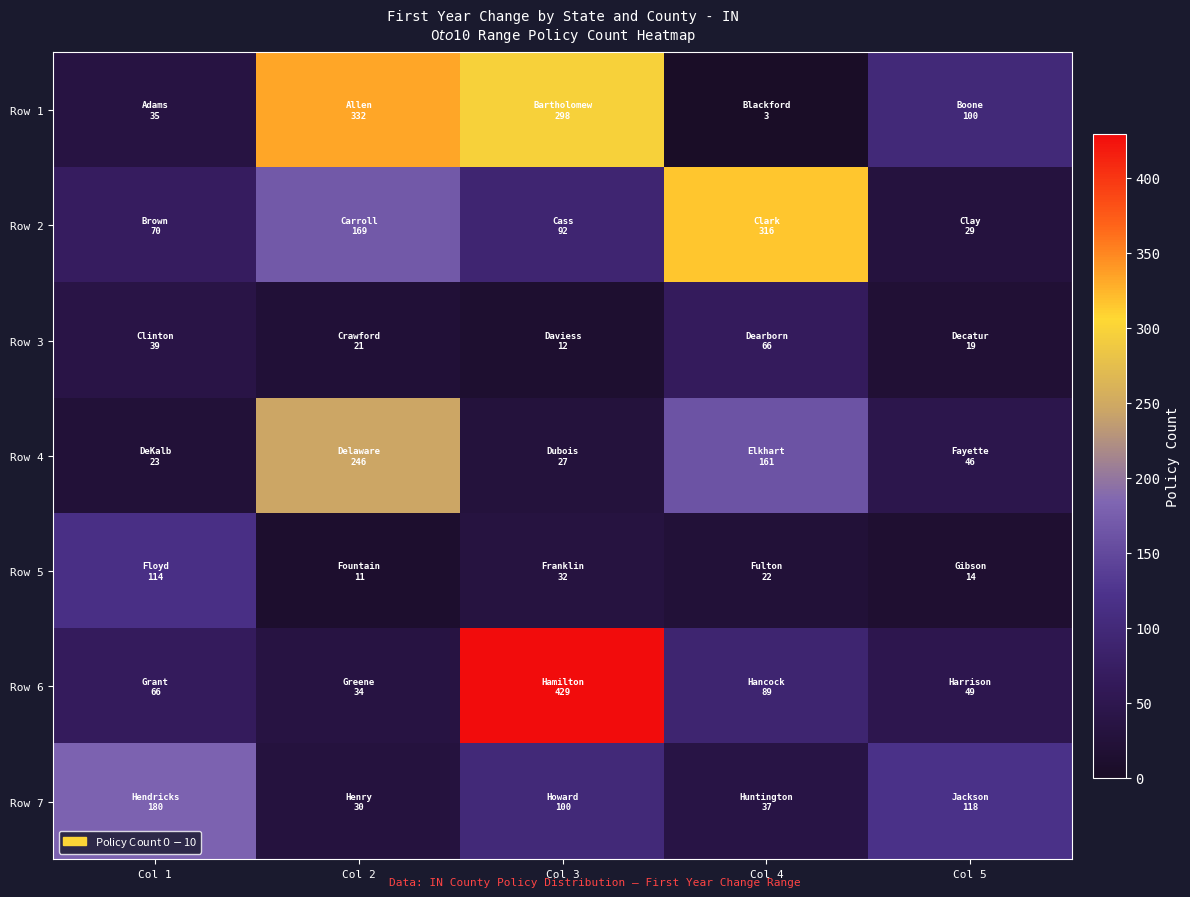

Count the number of categories in the chart.

5